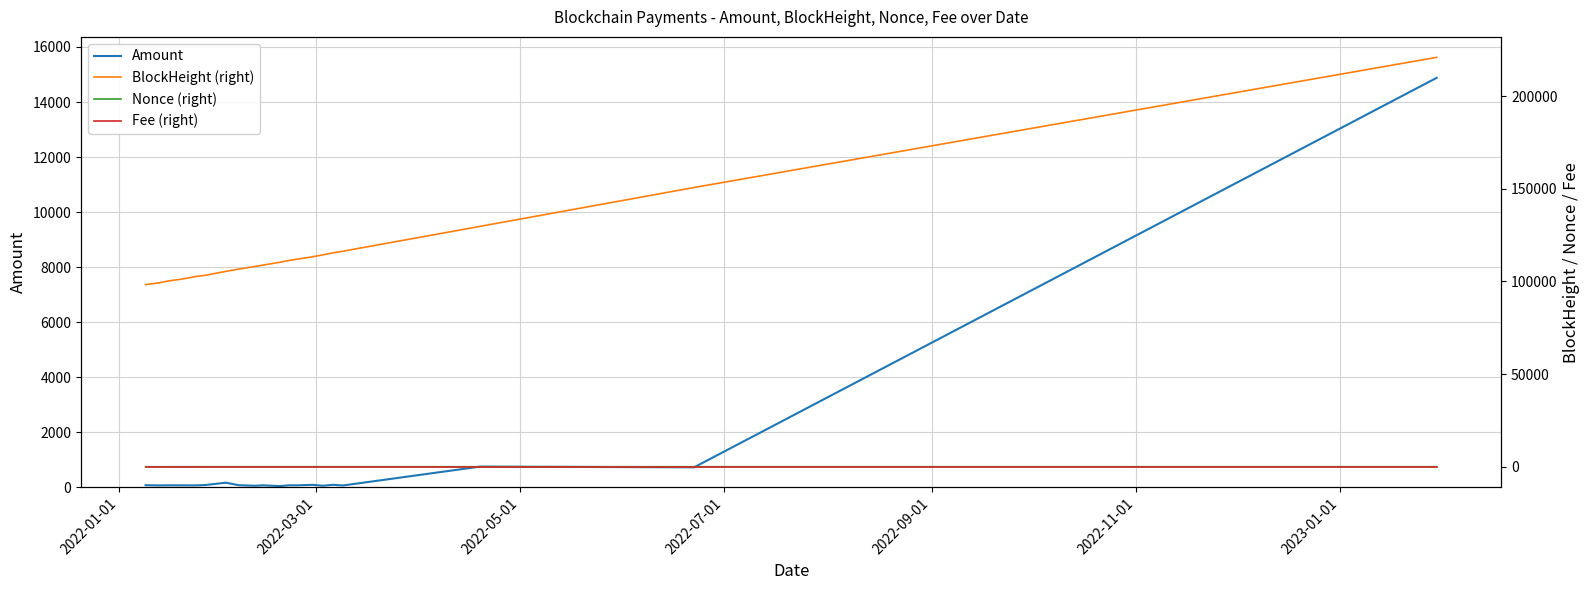

What is the highest value of the Amount series?

14879.0